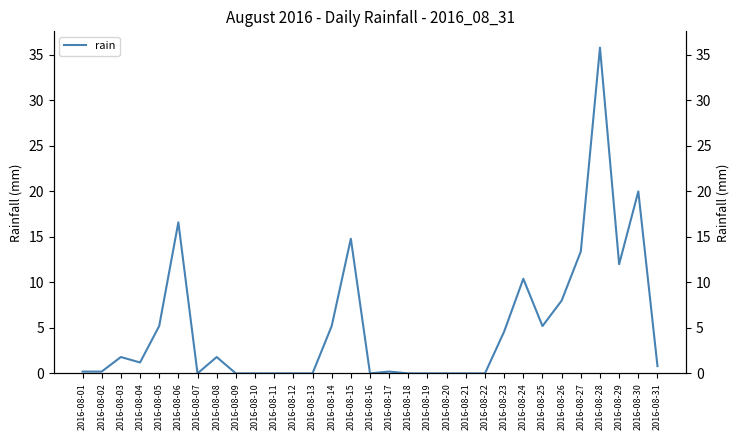

What is the sum of the values at 2016-08-03 and 2016-08-31?

2.6